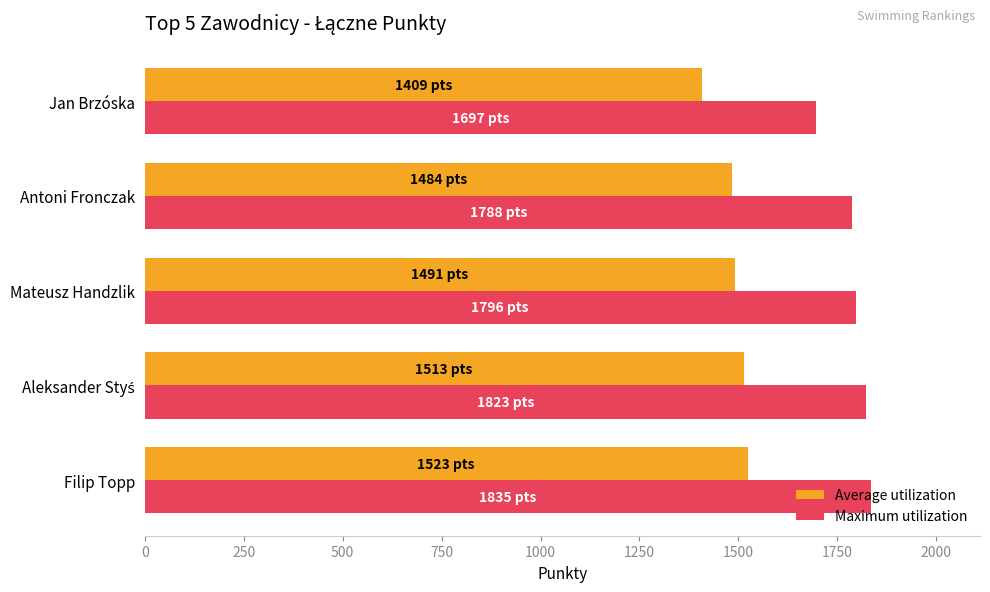

What is the difference between the second highest and minimum values in the Maximum utilization series?

126.0